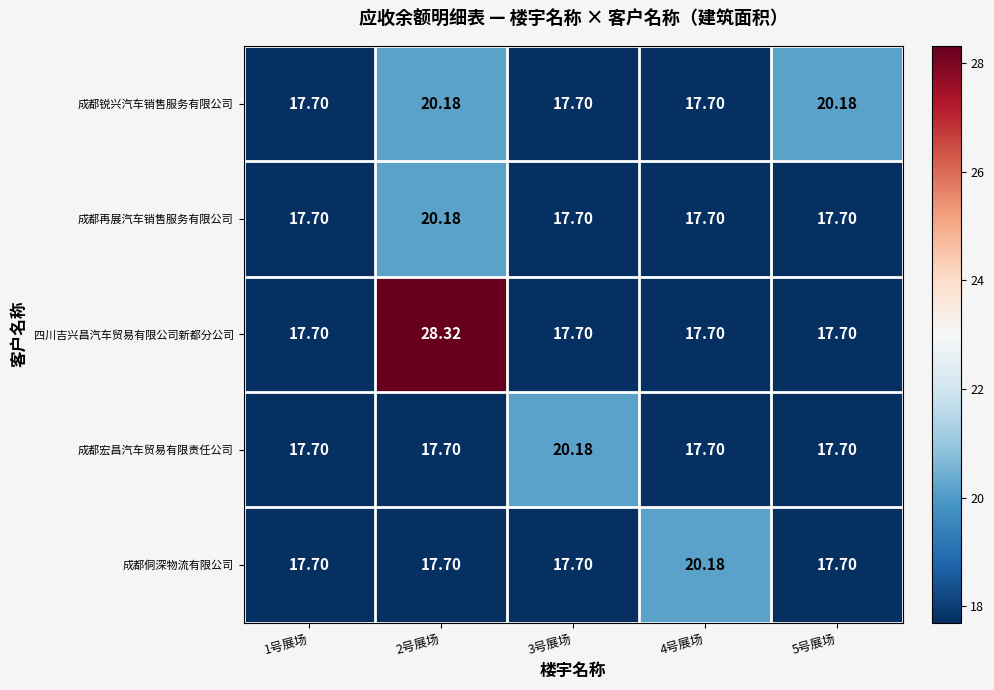

Which series changed the most between 1号展场 and 3号展场?

成都宏昌汽车贸易有限责任公司